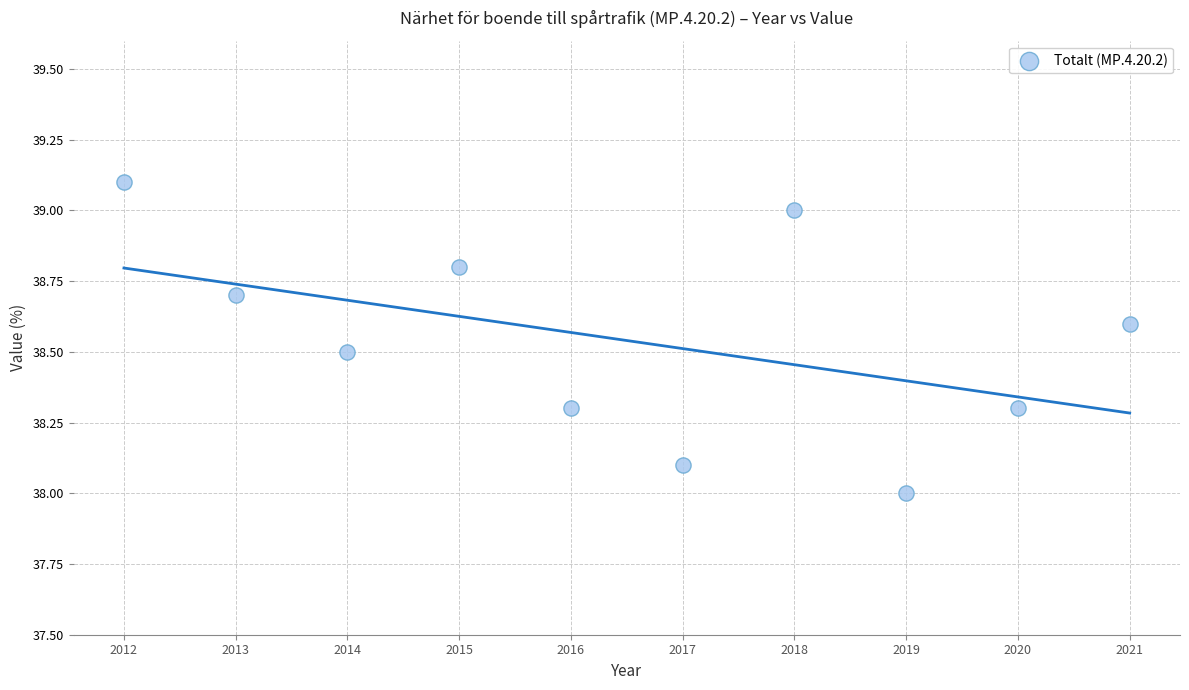

What is the range of X values (max minus min)?

9.0